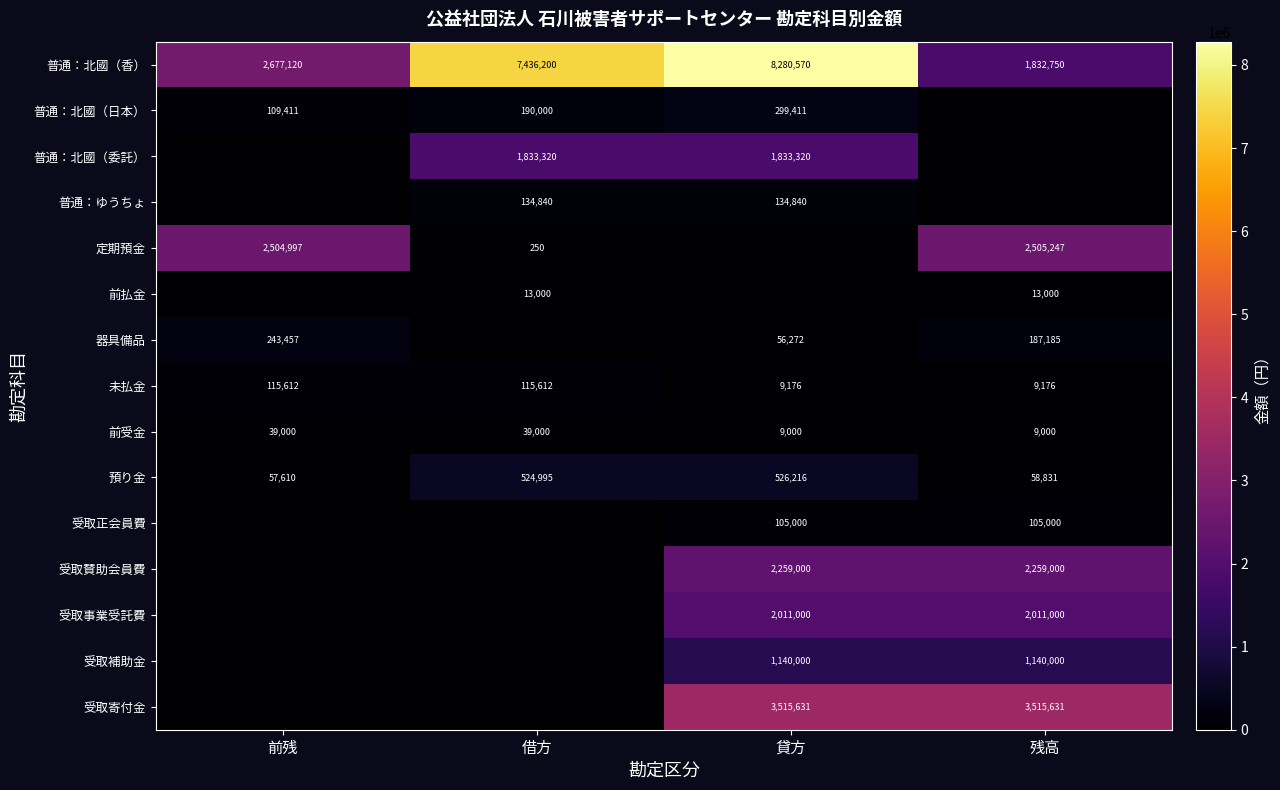

What is the lowest value of the 未払金 series?

9176